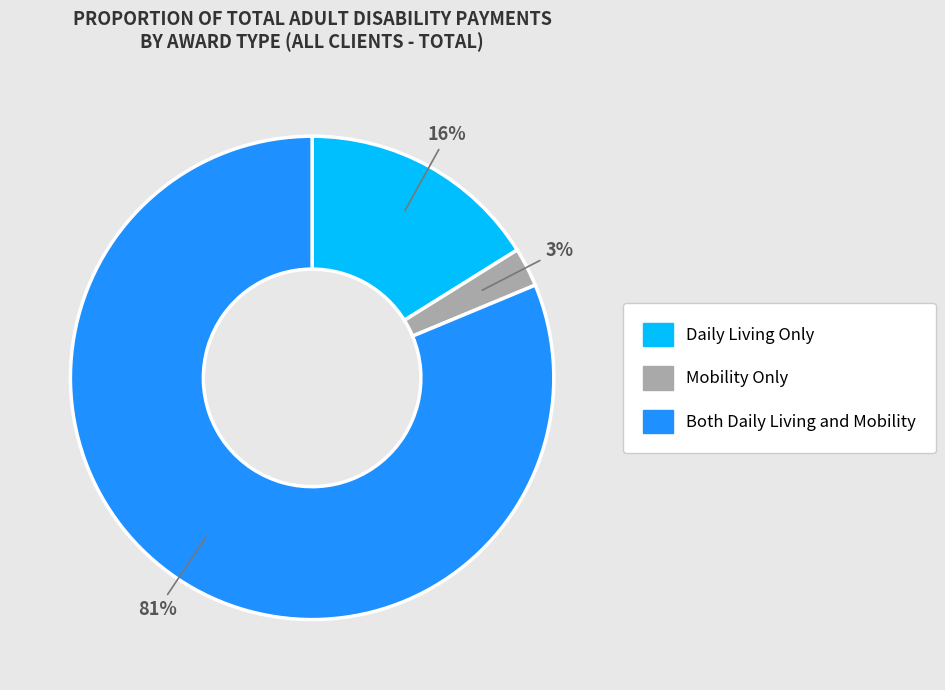

What is the majority slice?

Both Daily Living and Mobility